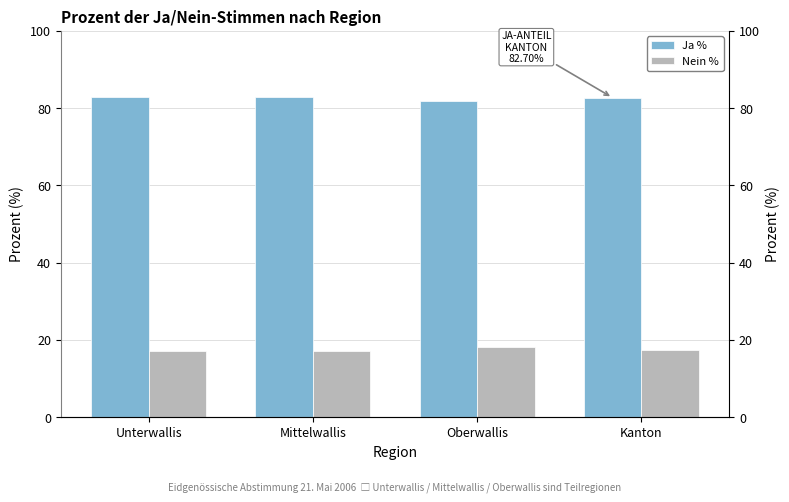

True or false: Nein % has a value of 25.0 at Mittelwallis.

False